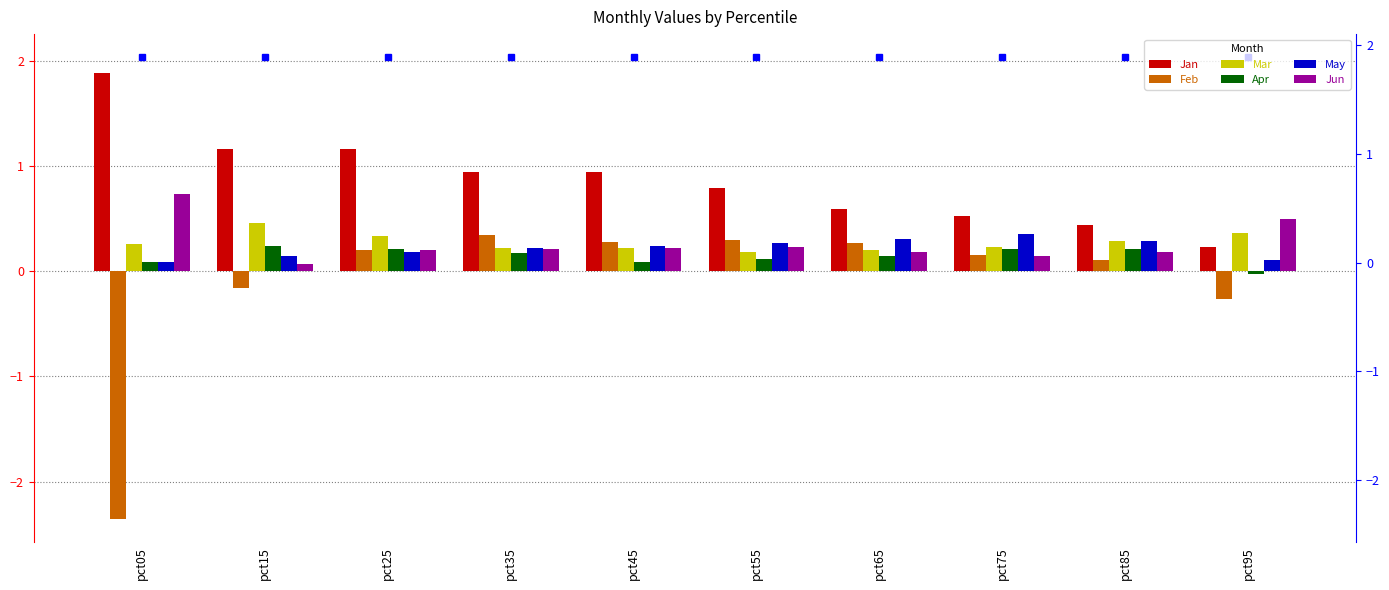

How many distinct data groups are displayed?

6